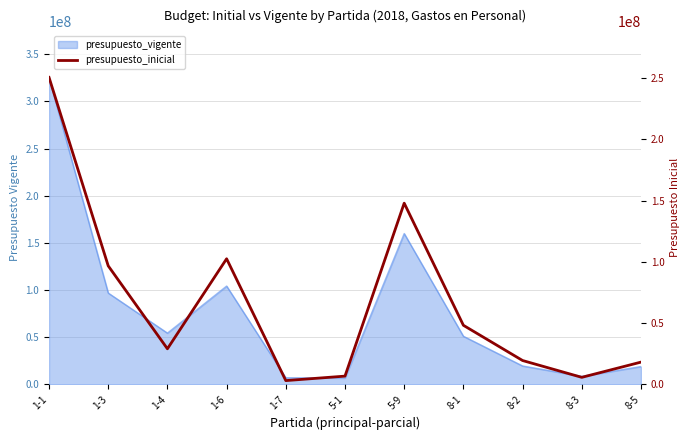

Where does the data first go above 28952400?

1-1